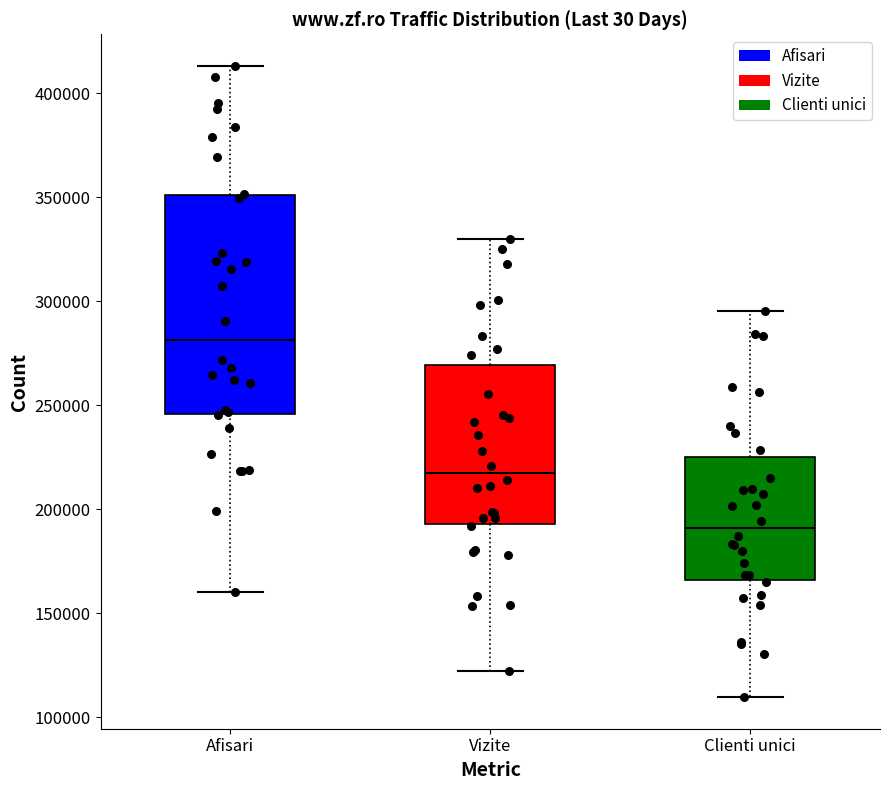

Which box has the highest median line?

Afisari